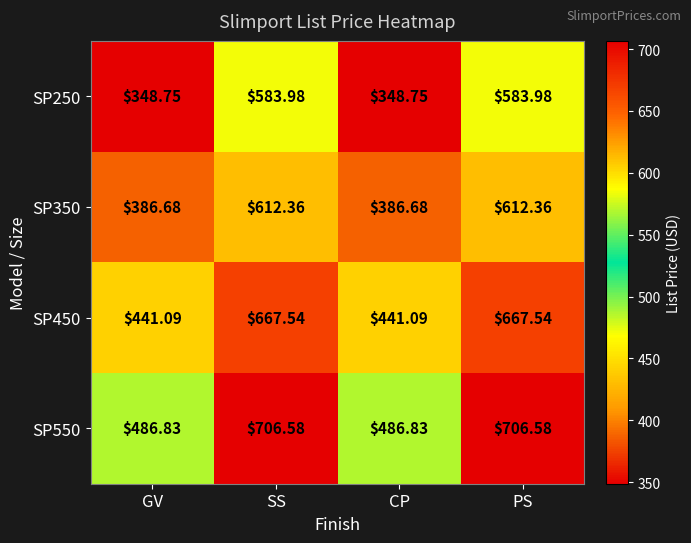

What is the difference between the highest and lowest values at CP?

138.1